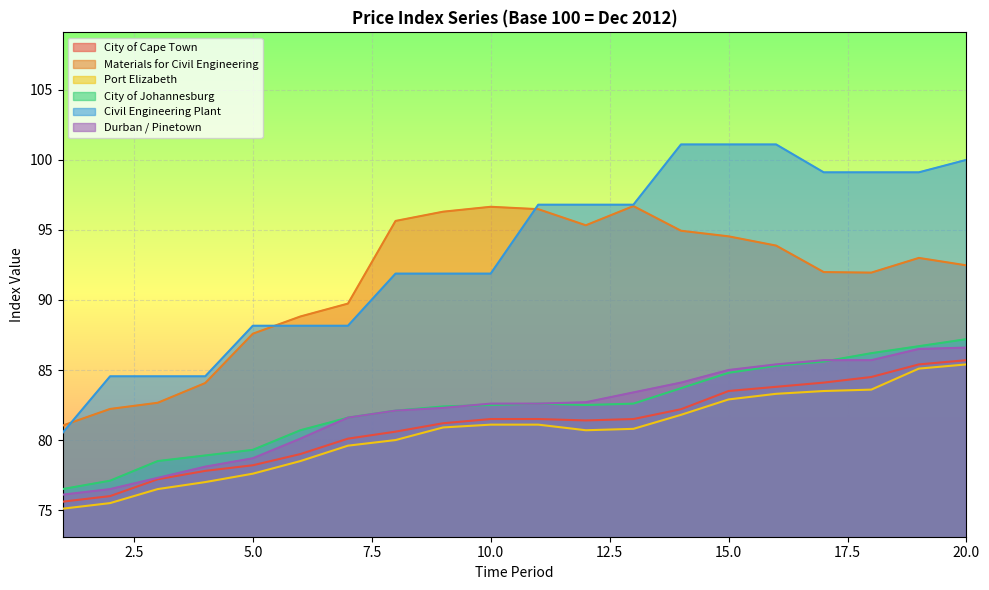

What is the total value across all series at 8?

512.3